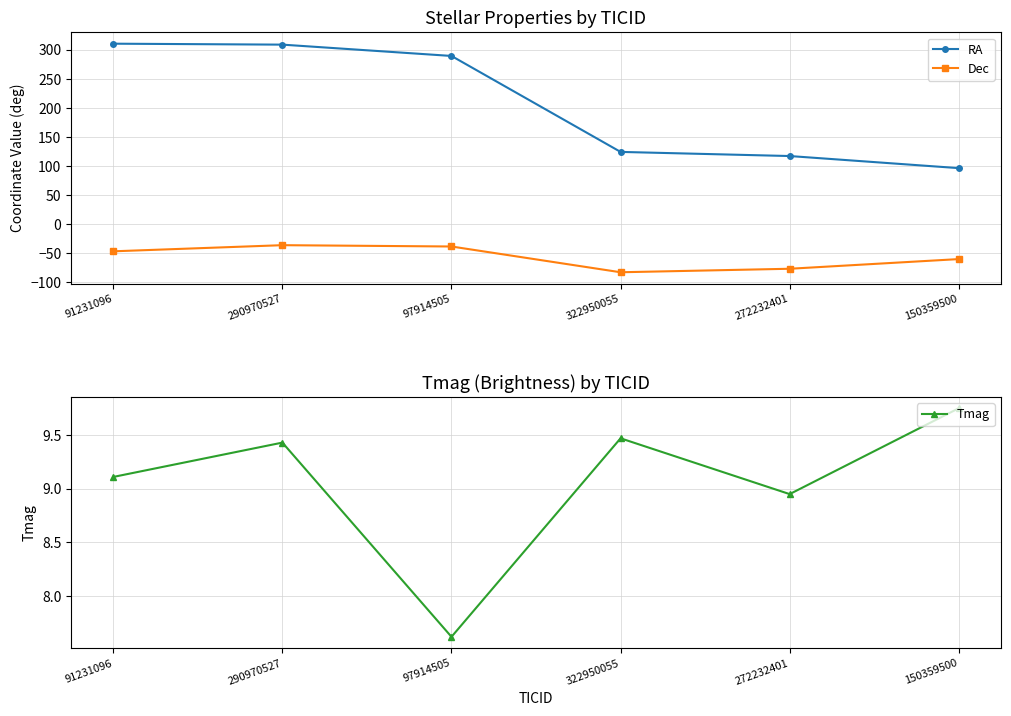

Reading right to left, transcribe all the data shown in this chart.

RA: 150359500=96.5	272232401=117.3	322950055=124.4	97914505=289.6	290970527=309.0	91231096=310.7
Dec: 150359500=-60.1	272232401=-76.7	322950055=-82.7	97914505=-38.4	290970527=-36.1	91231096=-46.7
Tmag: 150359500=9.8	272232401=8.9	322950055=9.5	97914505=7.6	290970527=9.4	91231096=9.1